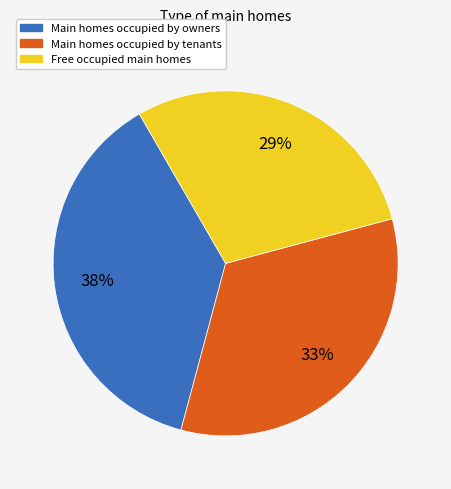

Does any single category account for the majority?

No